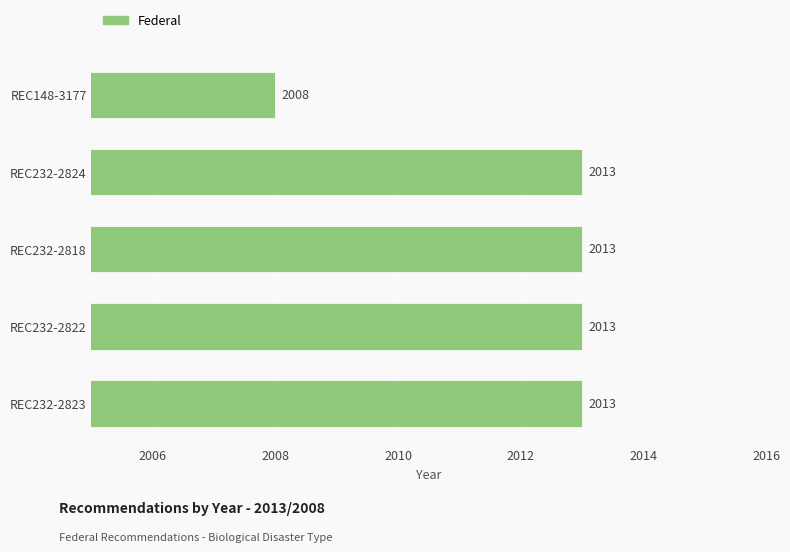

What is the difference between the second highest and minimum values?

5